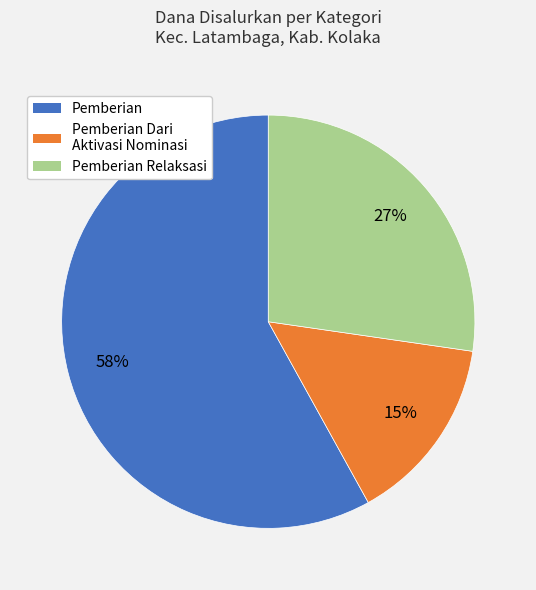

Is there a majority slice in this chart?

Yes